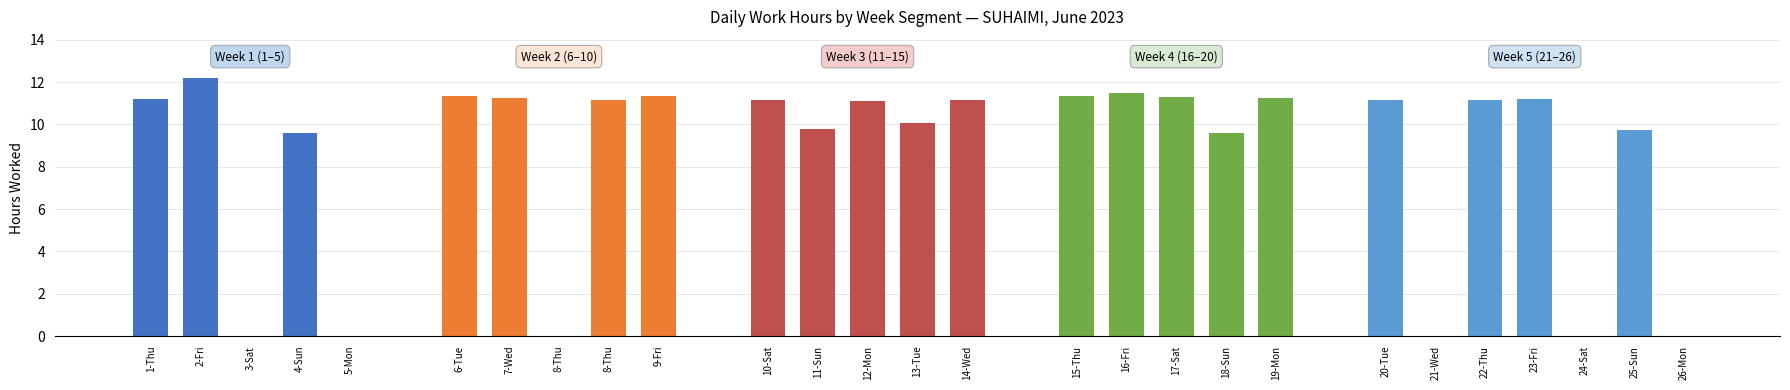

Reading right to left, list all the values displayed in this chart.

26-Mon=0.0	25-Sun=9.8	24-Sat=0.0	23-Fri=11.2	22-Thu=11.2	21-Wed=0.0	20-Tue=11.2	19-Mon=11.2	18-Sun=9.6	17-Sat=11.3	16-Fri=11.5	15-Thu=11.3	14-Wed=11.2	13-Tue=10.1	12-Mon=11.1	11-Sun=9.8	10-Sat=11.1	9-Fri=11.3	8-Thu=11.2	8-Thu=0.0	7-Wed=11.2	6-Tue=11.3	5-Mon=0.0	4-Sun=9.6	3-Sat=0.0	2-Fri=12.2	1-Thu=11.2